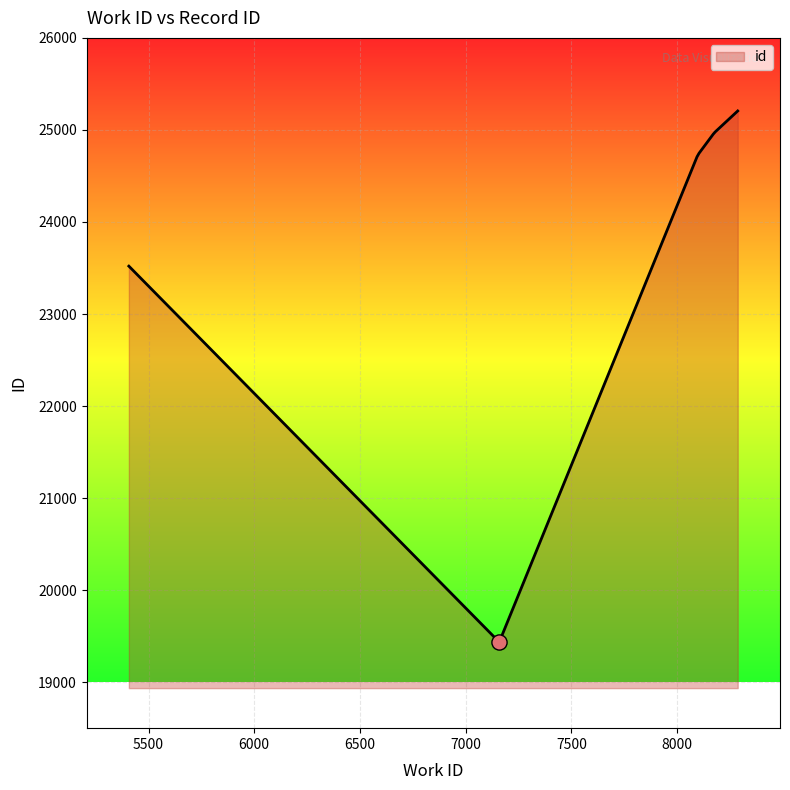

What is the change in value from 5407 to 8098?

+1208